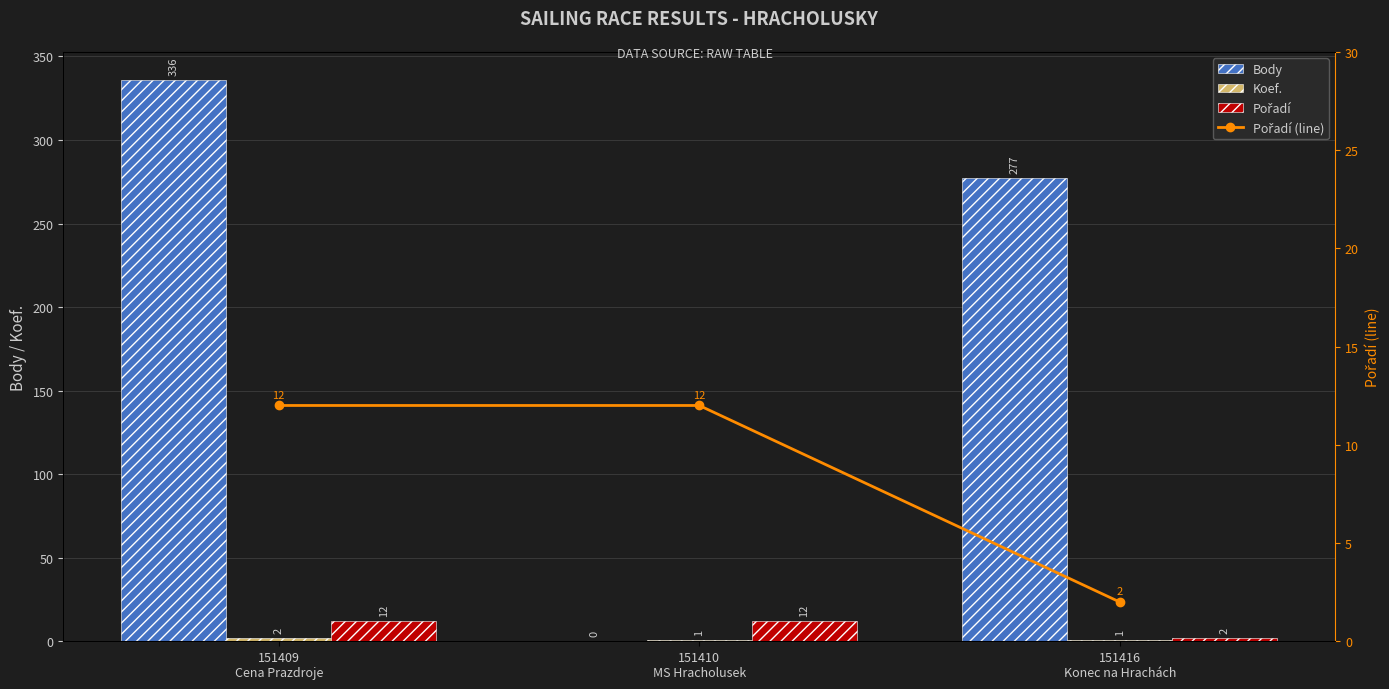

Reading left to right, extract all data points from this chart.

Body: 151409
Cena Prazdroje=336	151410
MS Hracholusek=0	151416
Konec na Hrachách=277
Koef.: 151409
Cena Prazdroje=2	151410
MS Hracholusek=1	151416
Konec na Hrachách=1
Pořadí: 151409
Cena Prazdroje=12	151410
MS Hracholusek=12	151416
Konec na Hrachách=2
Pořadí (line): 151409
Cena Prazdroje=12	151410
MS Hracholusek=12	151416
Konec na Hrachách=2